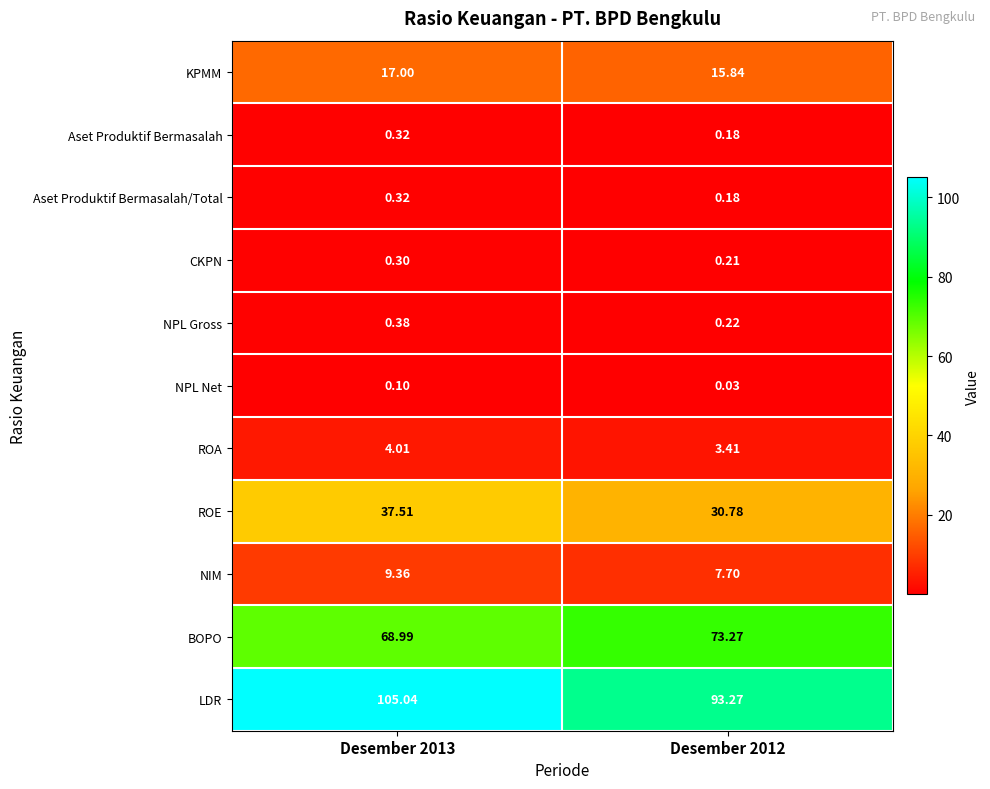

Which series has the largest total across all categories?

LDR